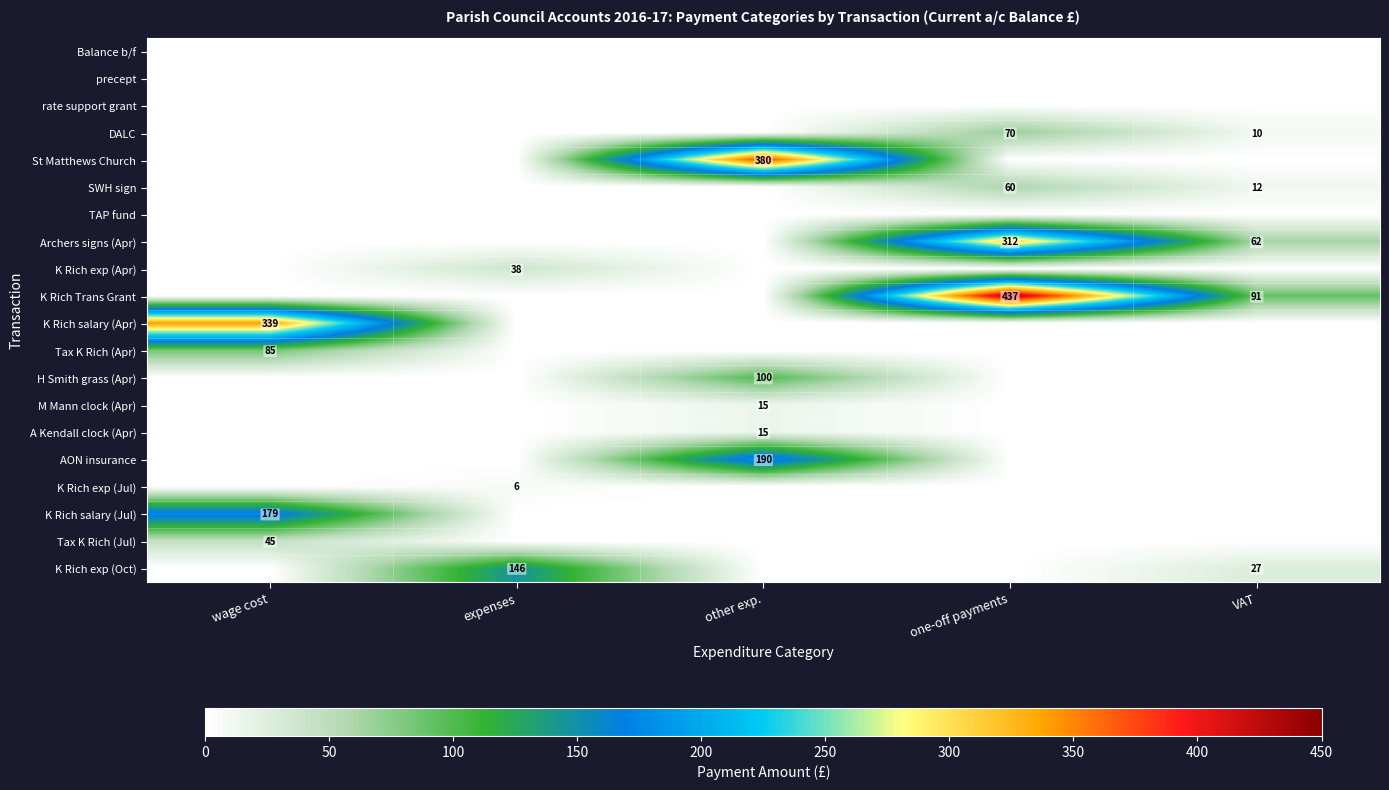

The value of Archers signs (Apr) at one-off payments is 517. True or false?

False